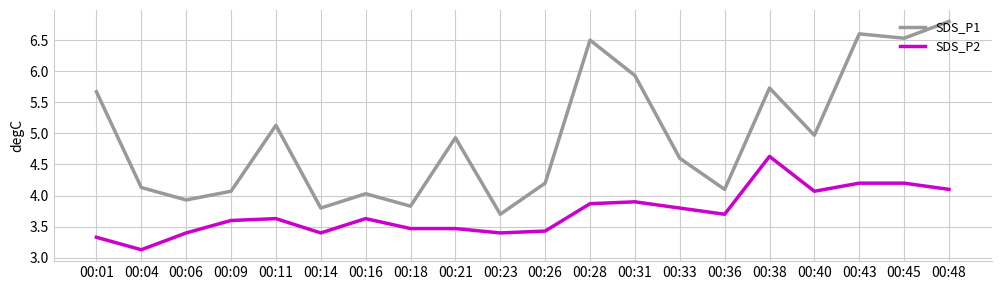

At which label is SDS_P2 closest to 3?

00:04